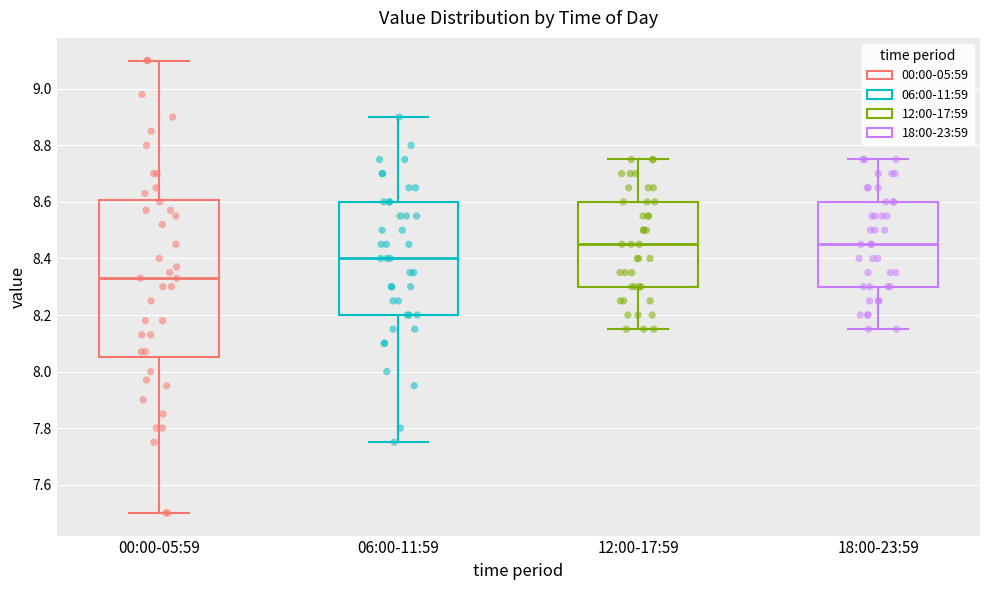

Reading left to right, read every box against the y-axis: the position of its median line, the range the box covers, and the ends of its whiskers. The values are not printed on the chart, so give them approximately, as read against the axis.

00:00-05:59: median 8.34, box 8.06 to 8.60, whiskers 7.50 to 9.10
06:00-11:59: median 8.40, box 8.20 to 8.60, whiskers 7.76 to 8.90
12:00-17:59: median 8.46, box 8.30 to 8.60, whiskers 8.16 to 8.76
18:00-23:59: median 8.46, box 8.30 to 8.60, whiskers 8.16 to 8.76